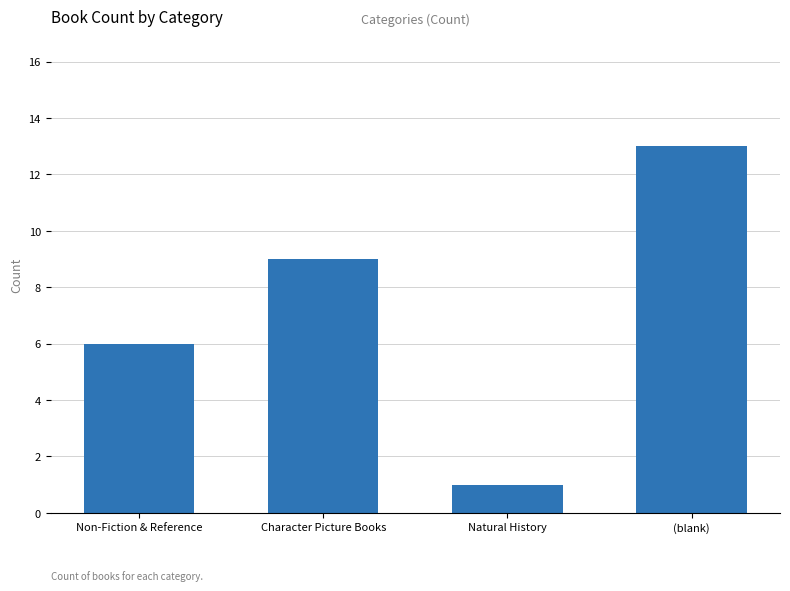

What is the maximum value shown in the chart?

13